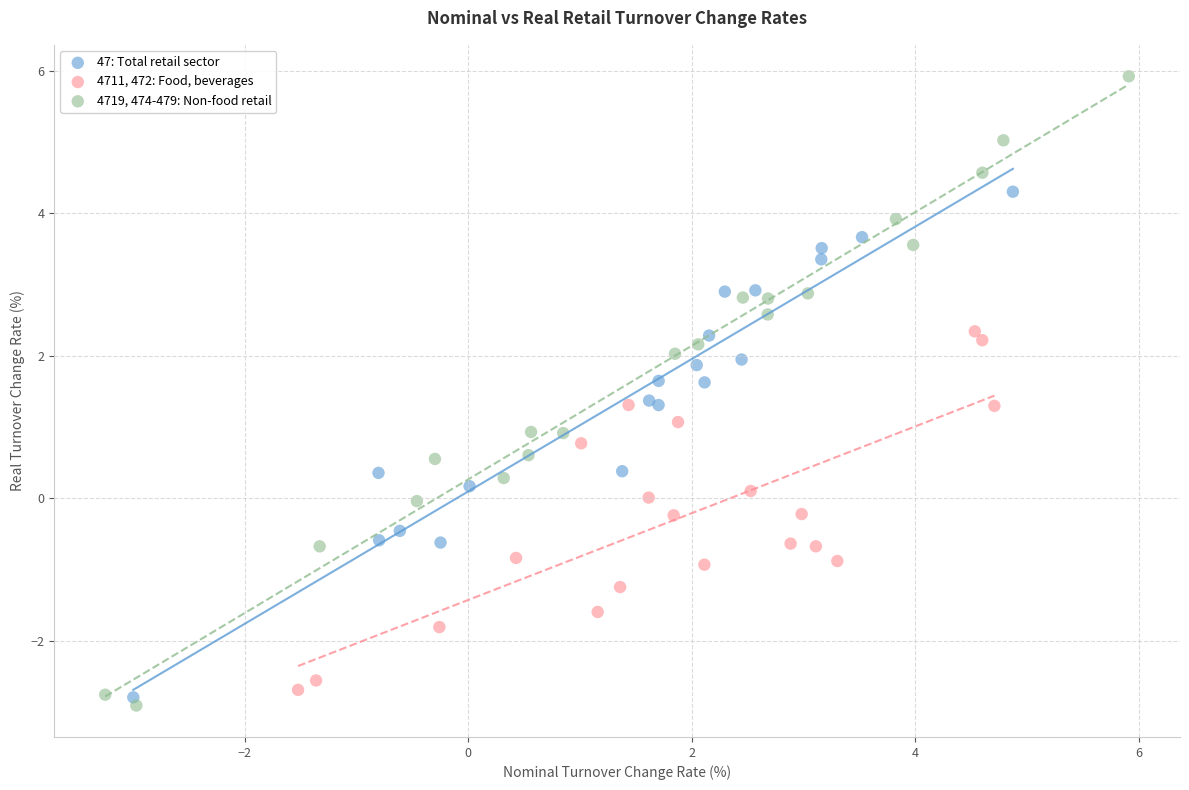

Which series has the largest Y range (max minus min)?

4719, 474-479: Non-food retail